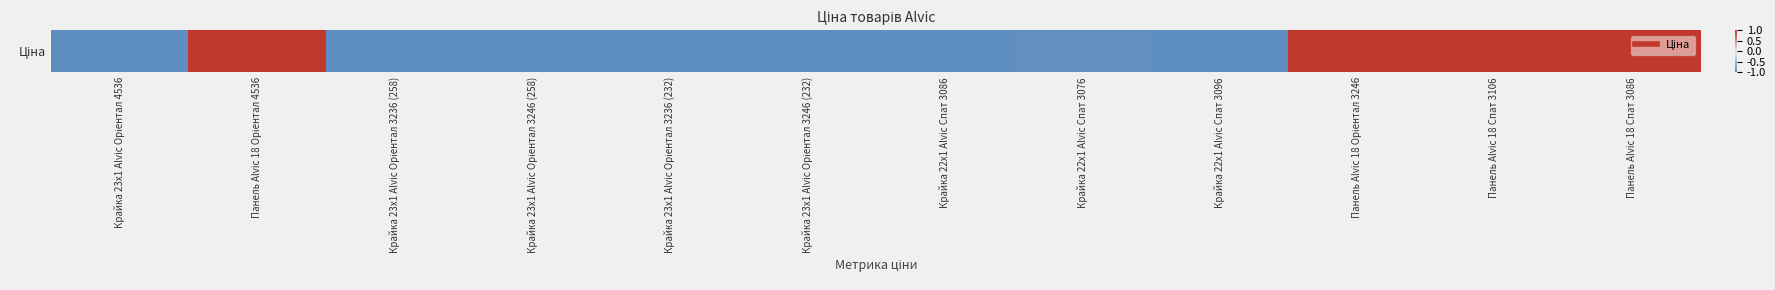

How many negative values are there?

8